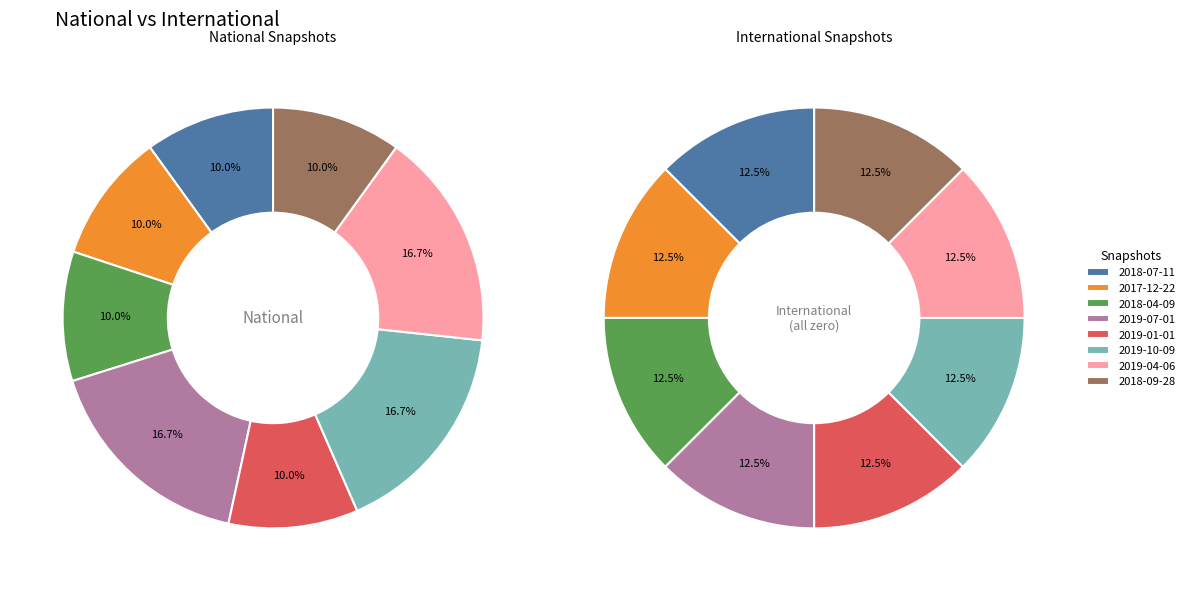

Does 2018-04-09 represent more than half of the total?

No